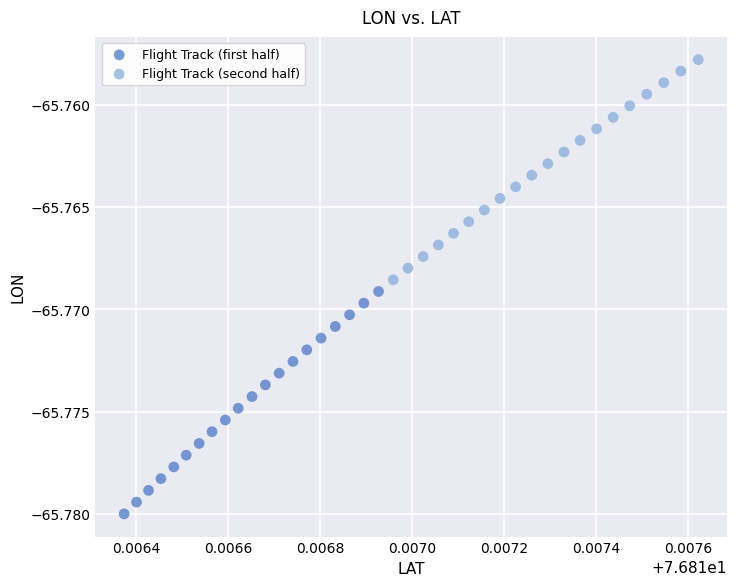

Which series reaches the maximum Y coordinate?

Flight Track (second half)